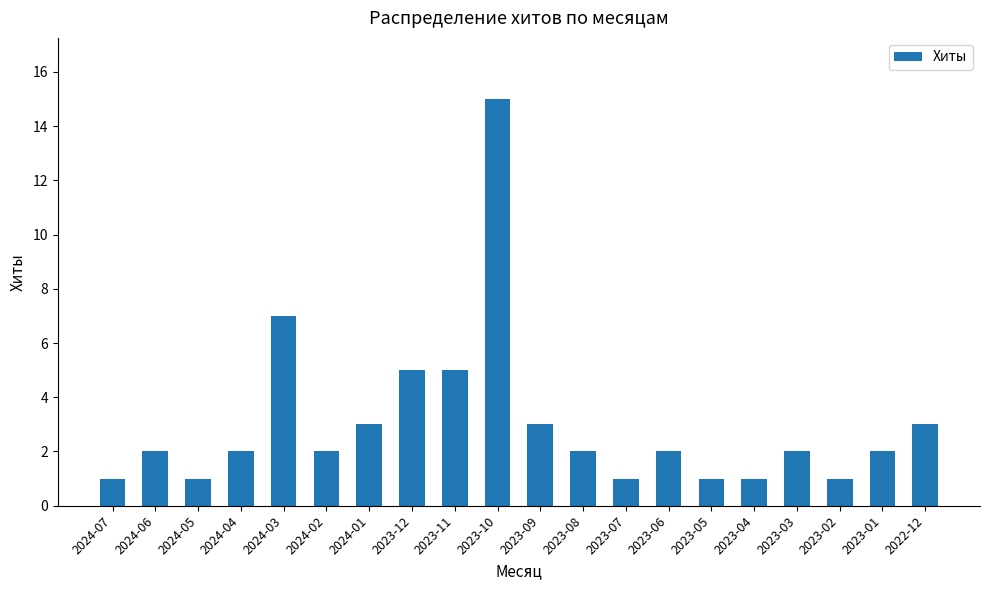

Are the bars horizontal?

No